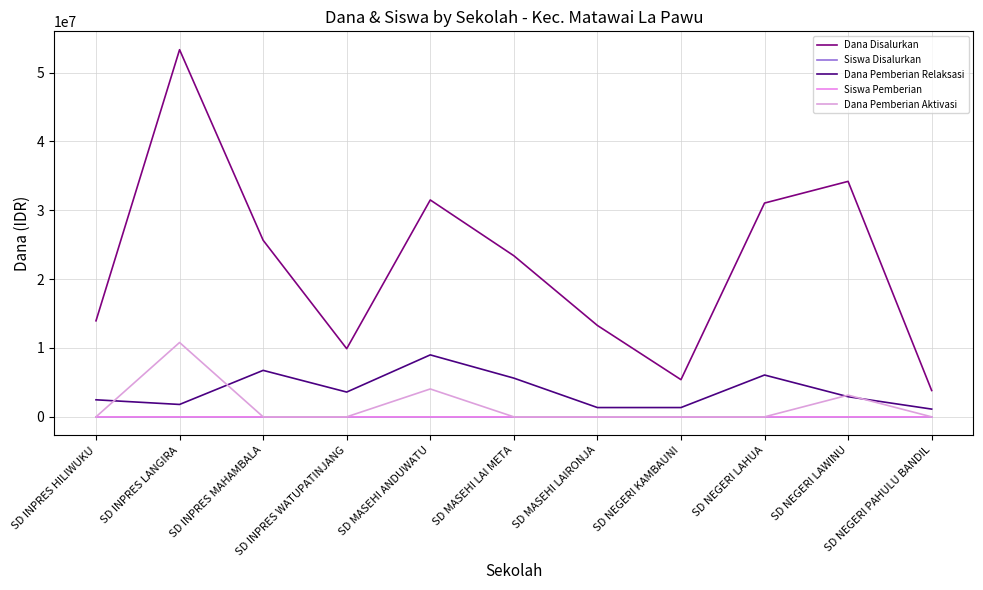

At how many categories does at least one series exceed 40992729?

1